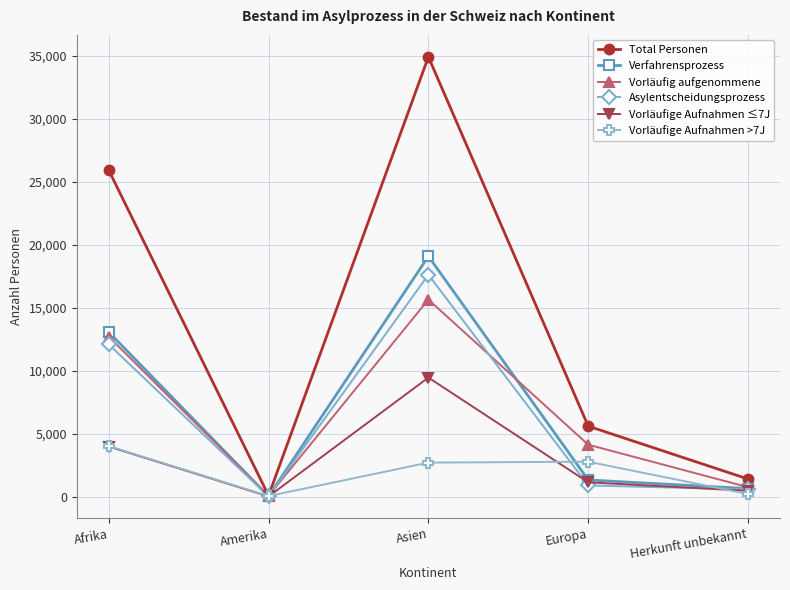

How many categories are shown in the chart?

5